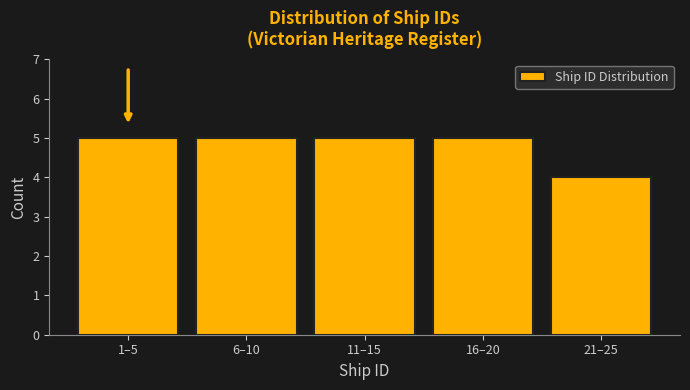

Reading left to right, extract all data points from this chart.

5	5	5	5	4